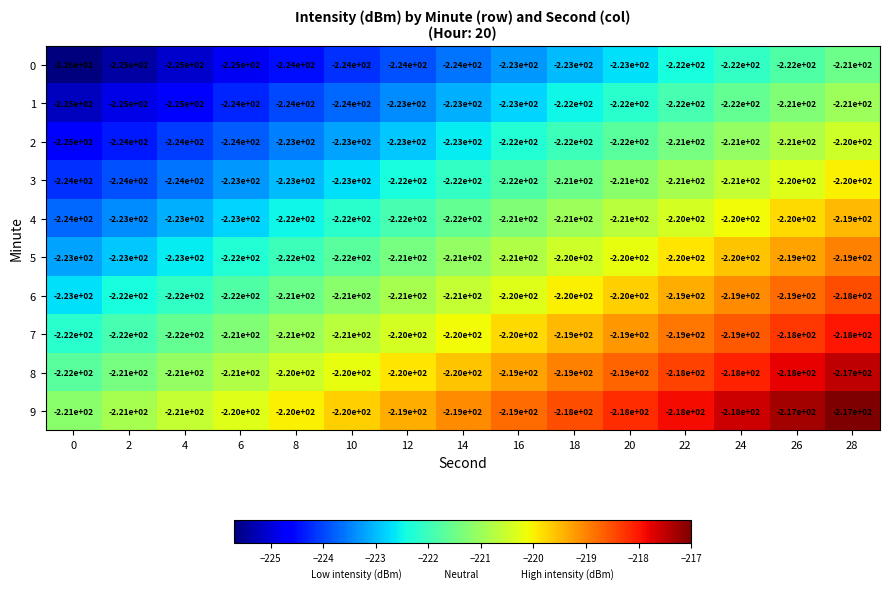

What is the highest value of the 9 series?

-217